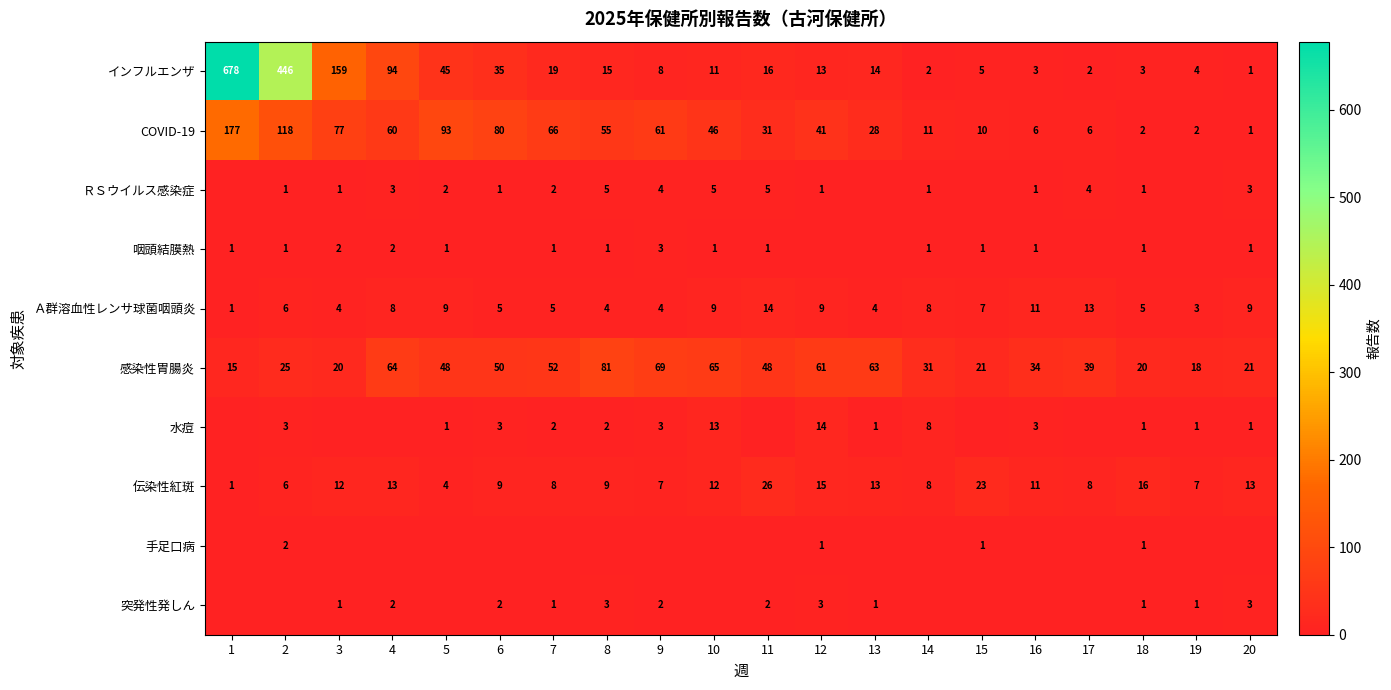

How many data points in COVID-19 are less than 46?

10